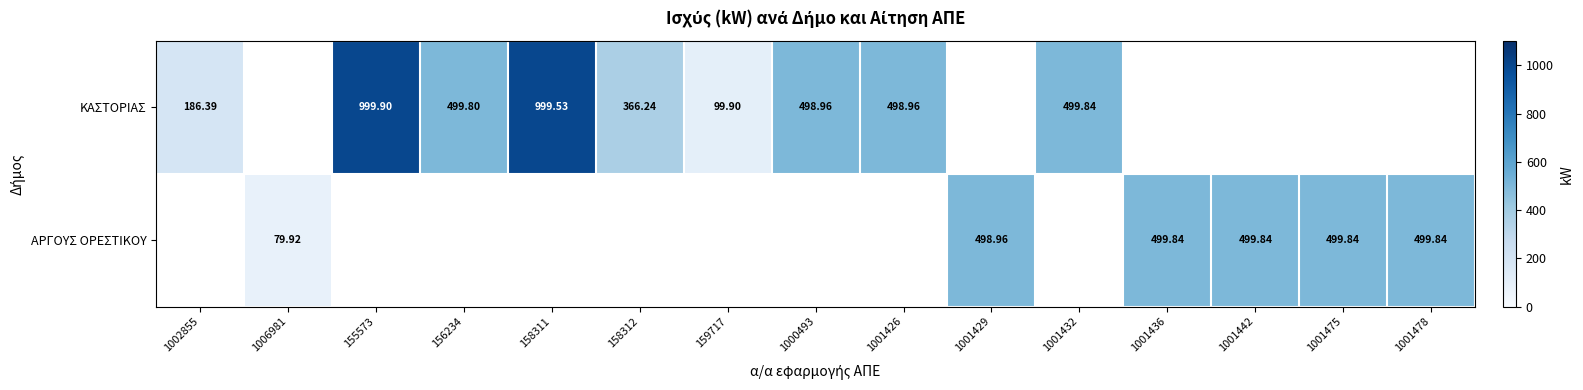

Is the value of ΑΡΓΟΥΣ ΟΡΕΣΤΙΚΟΥ at 159717 greater than the value of ΚΑΣΤΟΡΙΑΣ at 1001442?

No